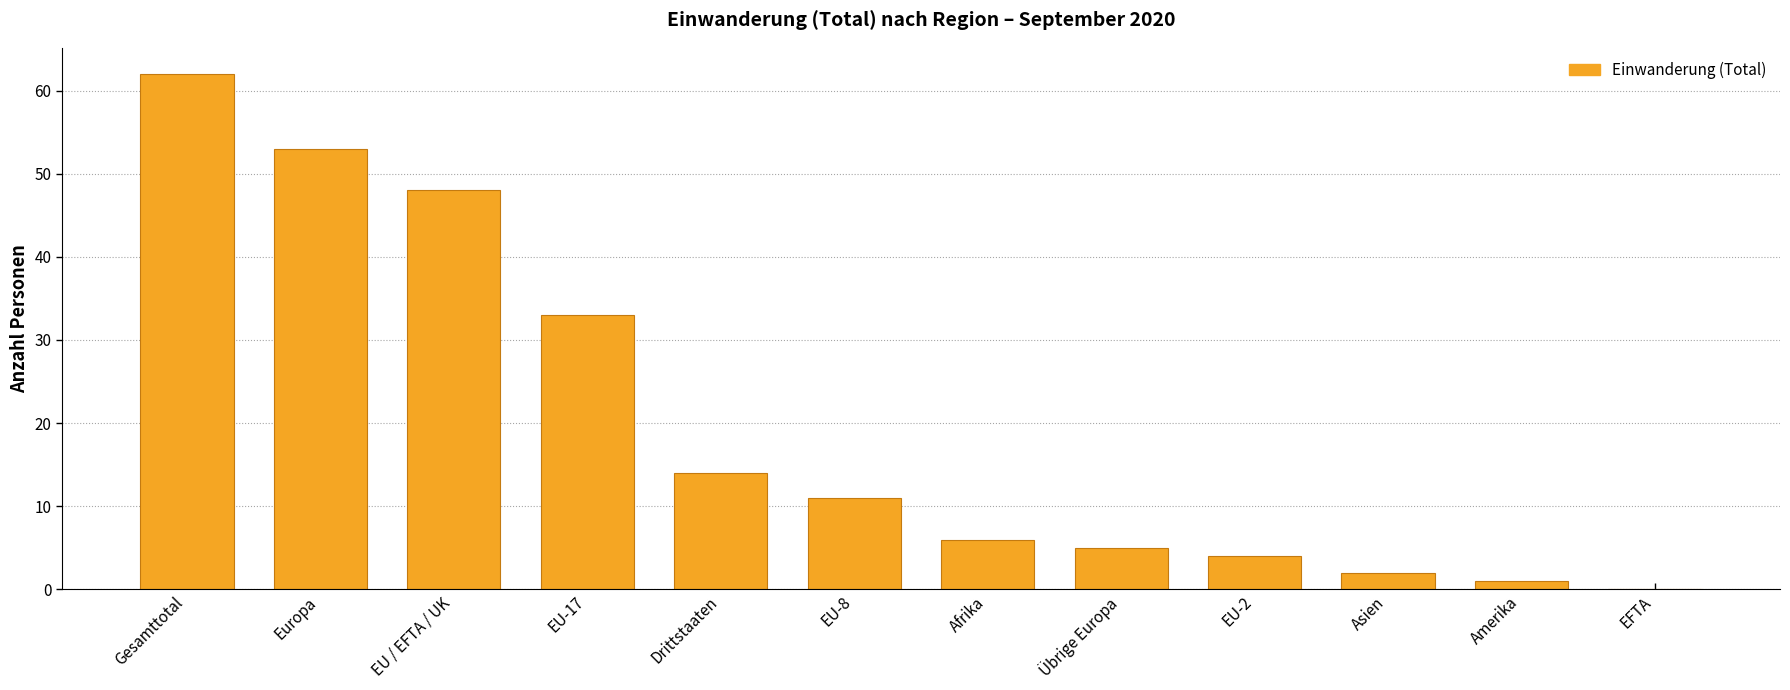

What is the greatest value displayed?

62